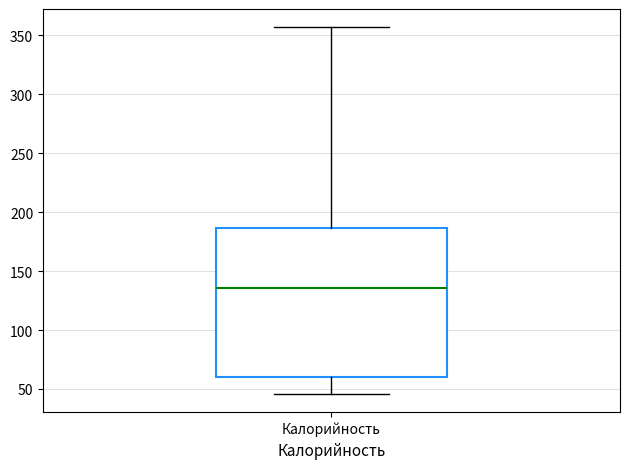

Transcribe this box plot: give where the median line is, the range the box spans, and where the two whiskers end, as read against the y-axis. The values are not printed on the chart, so give them approximately, as read against the axis.

median 135, box 60 to 185, whiskers 45 to 355